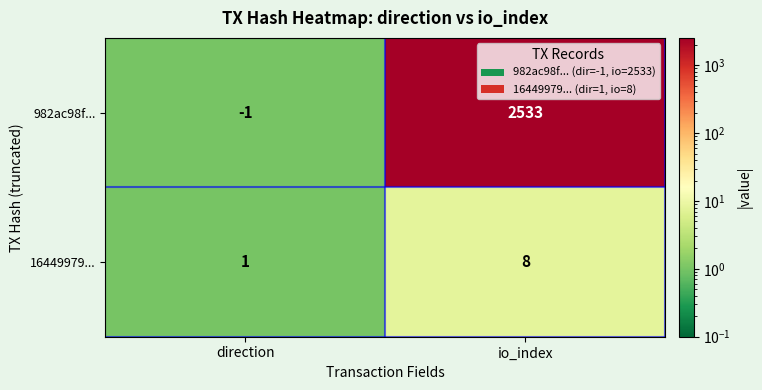

Rank the series by their maximum value, from lowest to highest.

16449979..., 982ac98f...